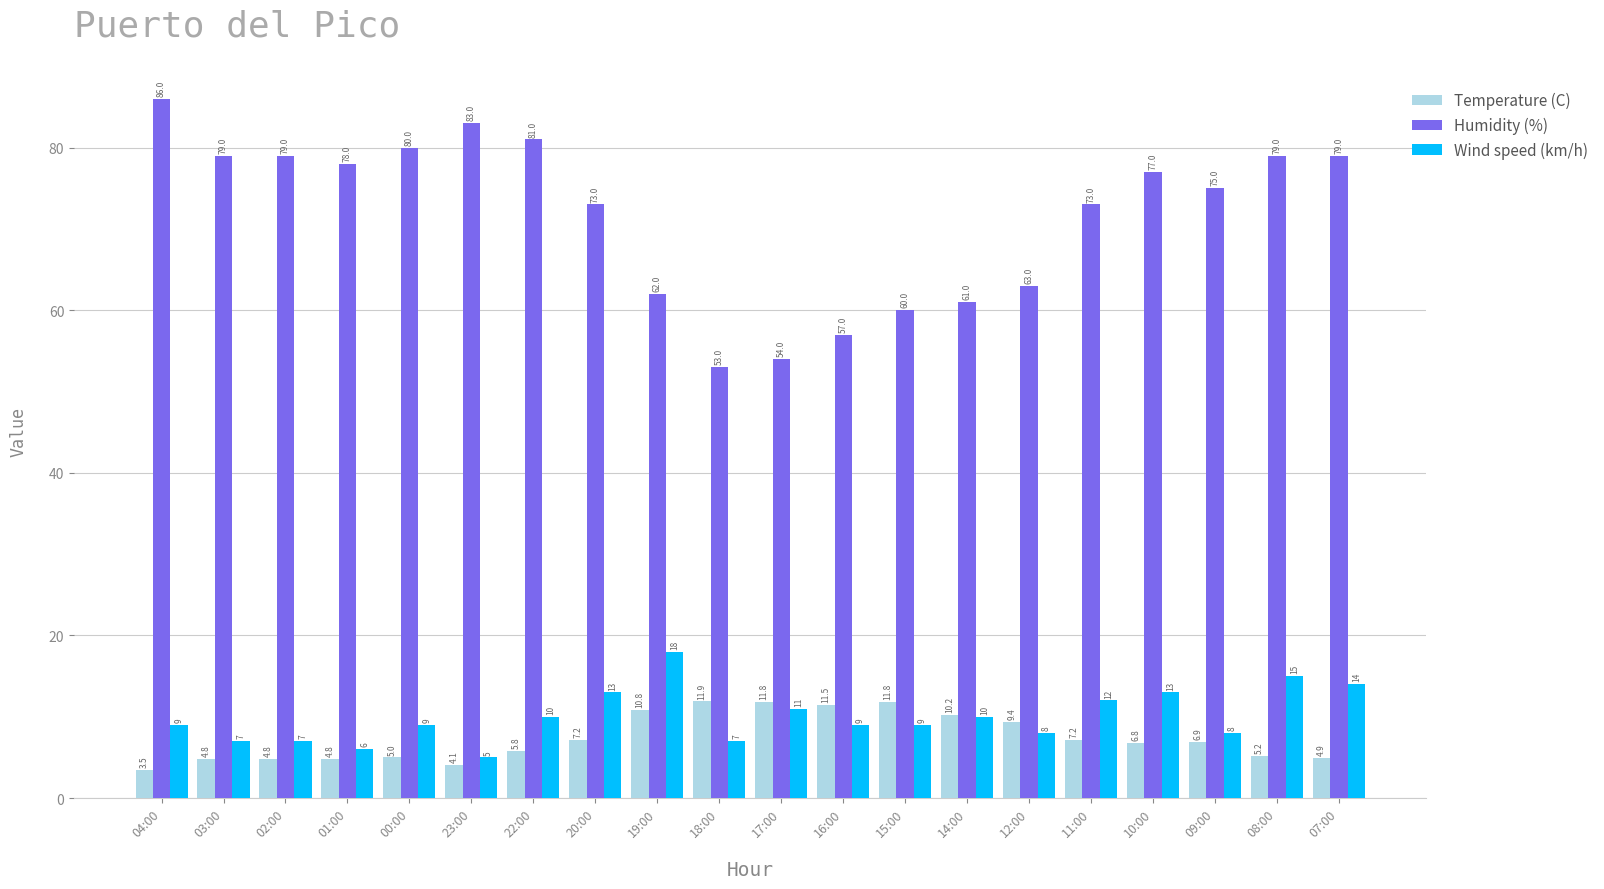

What is the label of the 20th bar from the right?

04:00